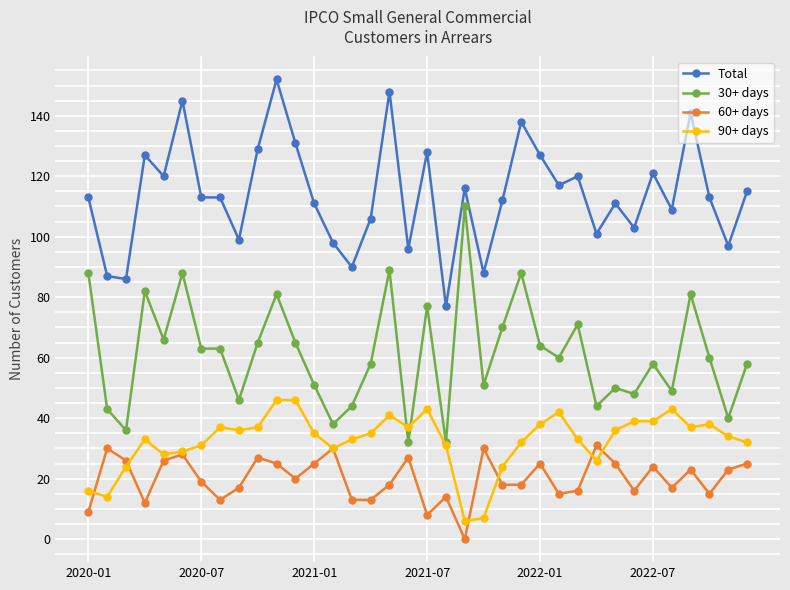

What are all the series names shown in the legend?

Total, 30+ days, 60+ days, 90+ days